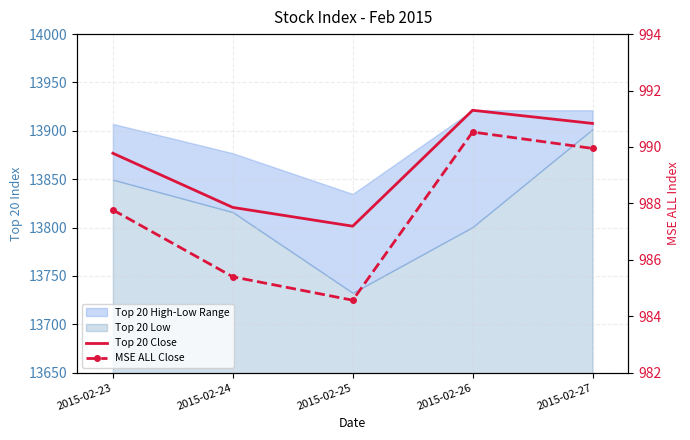

Reading left to right, what are all the values shown in this chart?

Top 20 Close: 13876.9	13820.9	13801.5	13921.3	13907.7
MSE ALL Close: 987.8	985.4	984.6	990.5	990.0